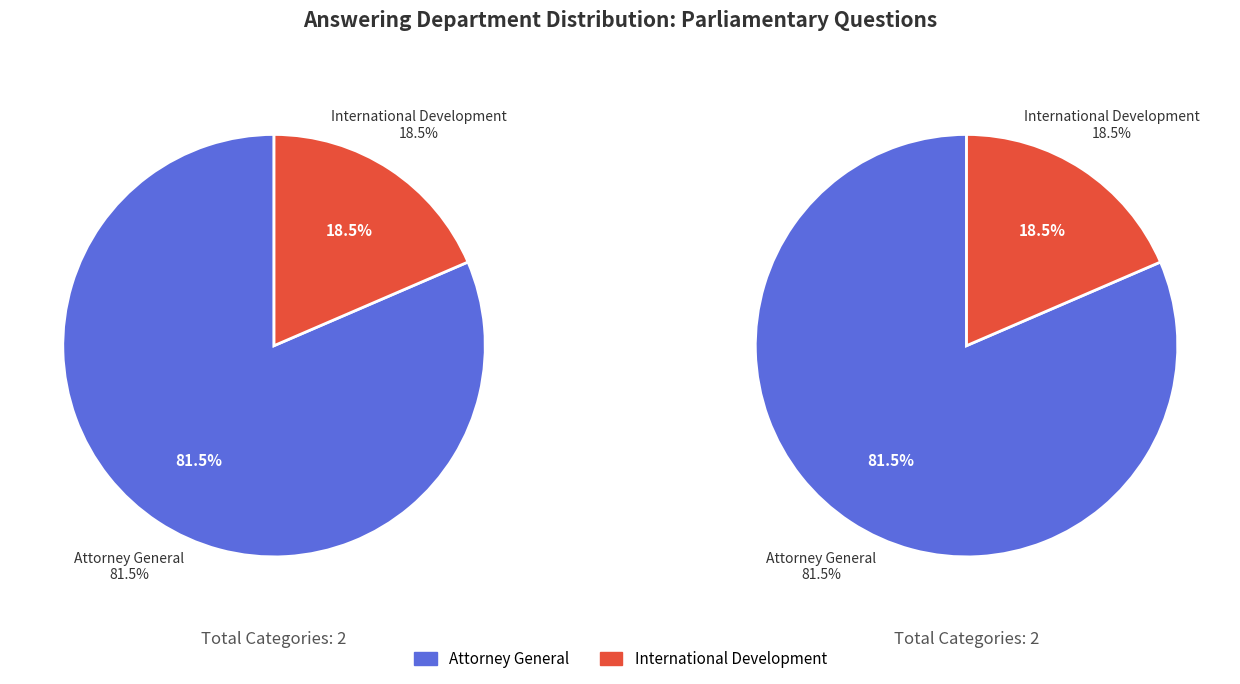

The Attorney General slice represents 81% of the pie. True or false?

True